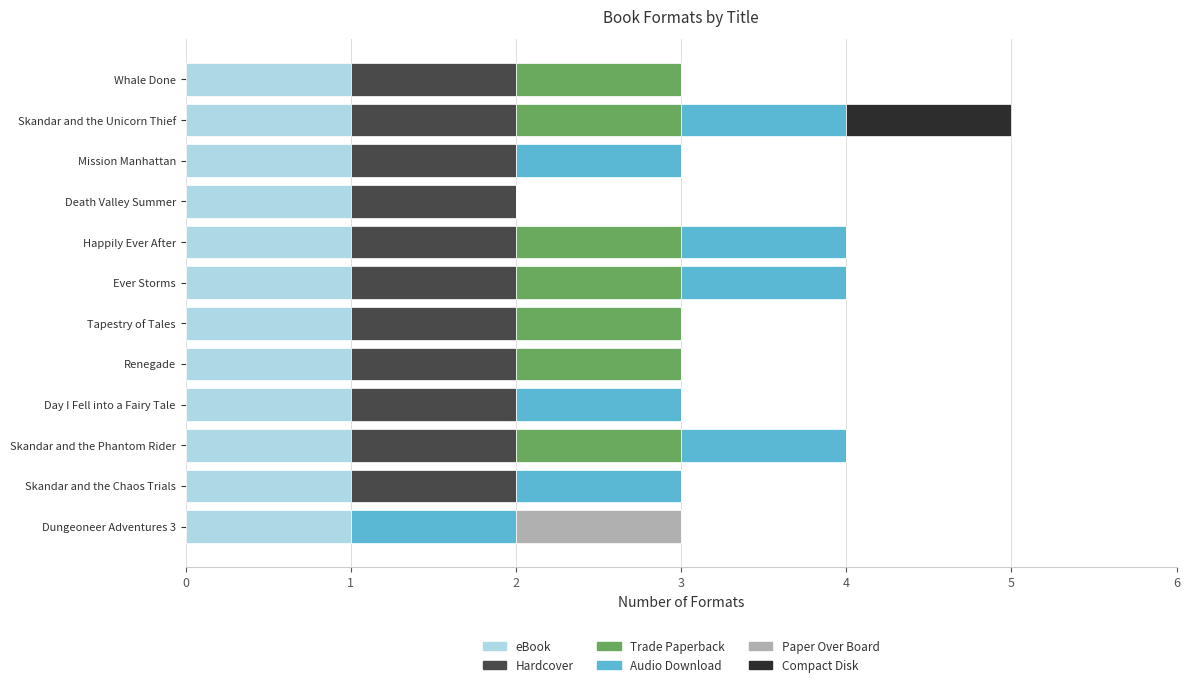

Is it true that eBook equals 2 at Skandar and the Unicorn Thief?

False